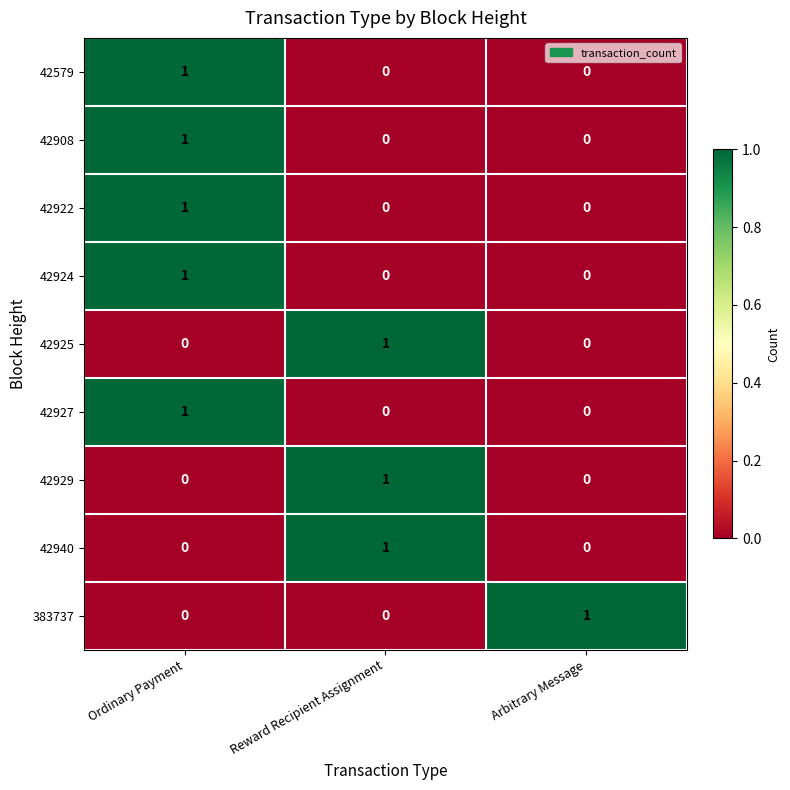

How many data points does each series have?

3